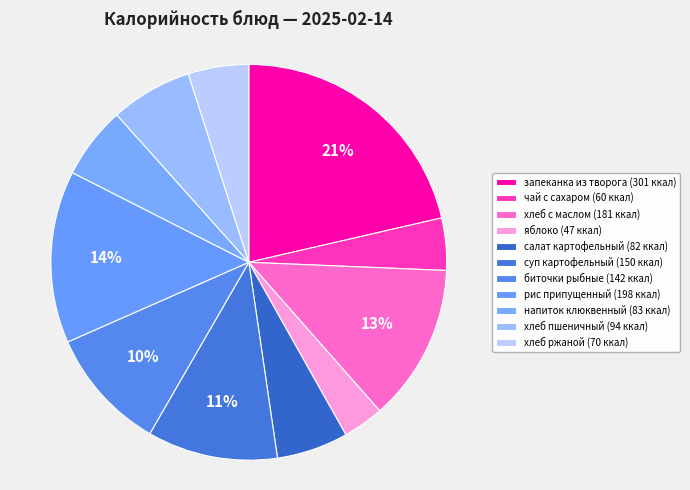

How many slices are in this pie chart?

11